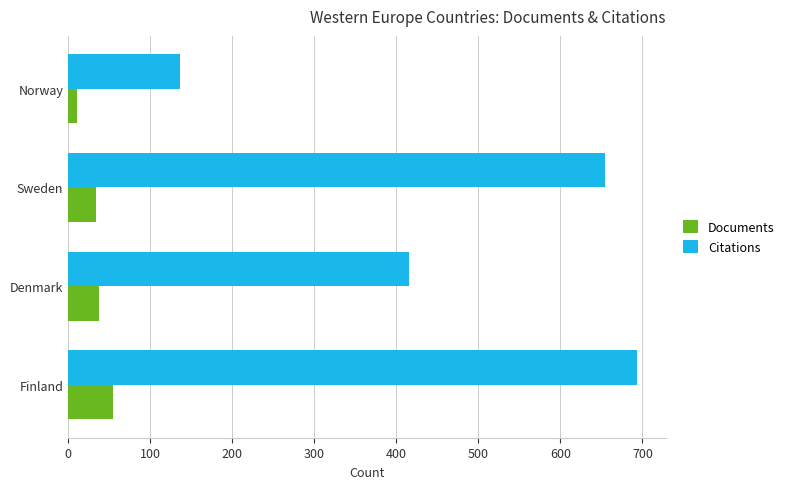

The Citations series shows 694 at Finland. True or false?

True